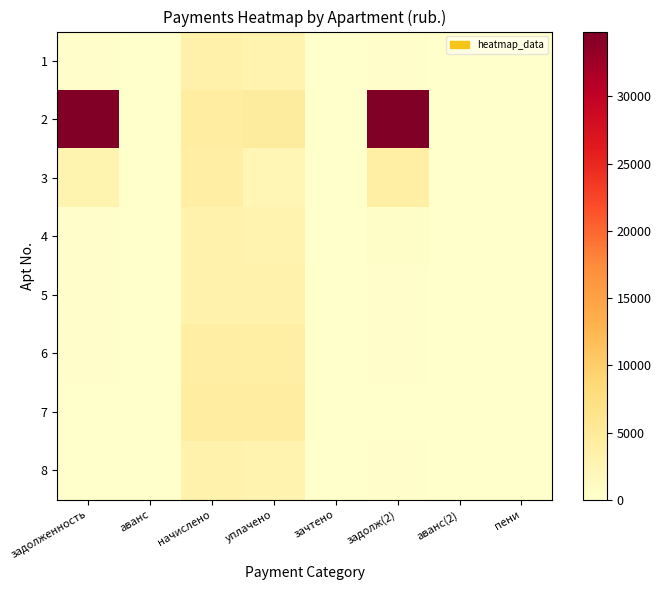

What is the spread (max minus min) of values at пени?

19.1